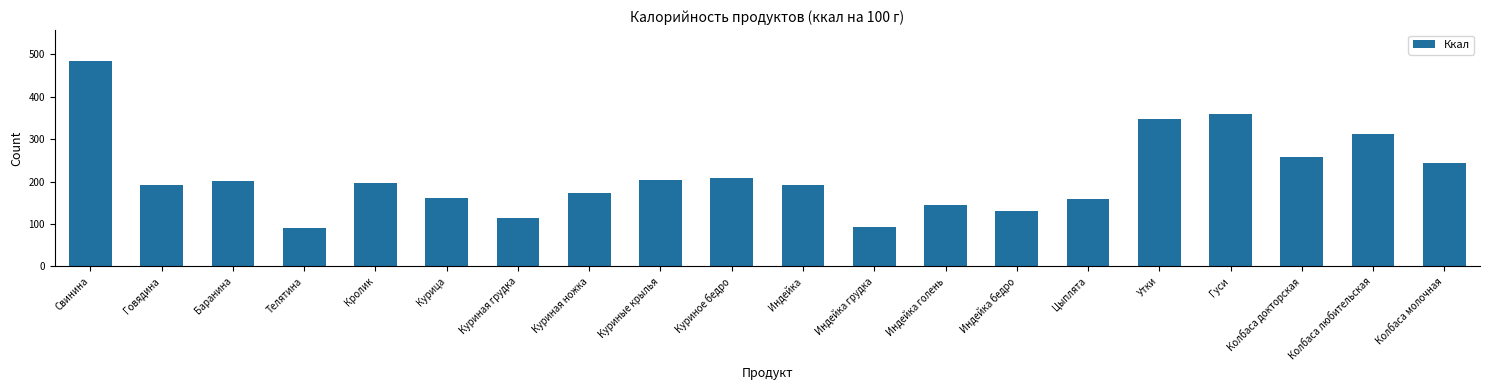

What is the ratio of the value at Колбаса молочная to the value at Куриная грудка?

2.2